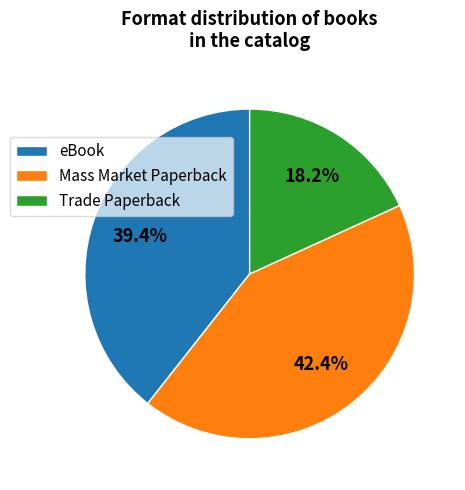

The Mass Market Paperback slice represents 42% of the pie. True or false?

True